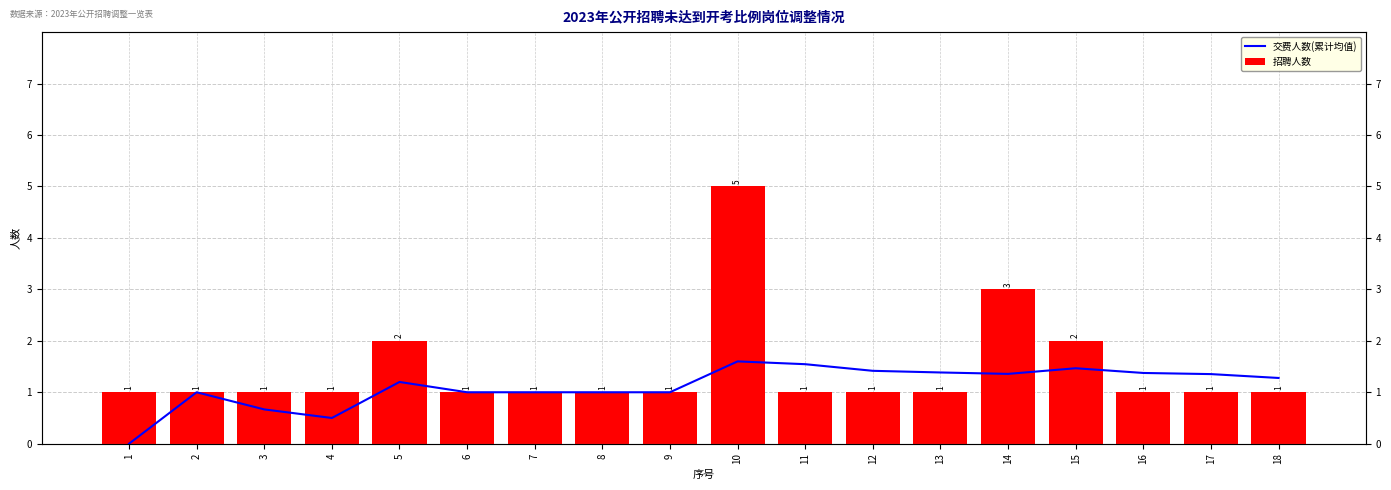

Reading left to right, transcribe all the data shown in this chart.

交费人数(累计均值): 0.0	1.0	0.7	0.5	1.2	1.0	1.0	1.0	1.0	1.6	1.5	1.4	1.4	1.4	1.5	1.4	1.4	1.3
招聘人数: 1.0	1.0	1.0	1.0	2.0	1.0	1.0	1.0	1.0	5.0	1.0	1.0	1.0	3.0	2.0	1.0	1.0	1.0